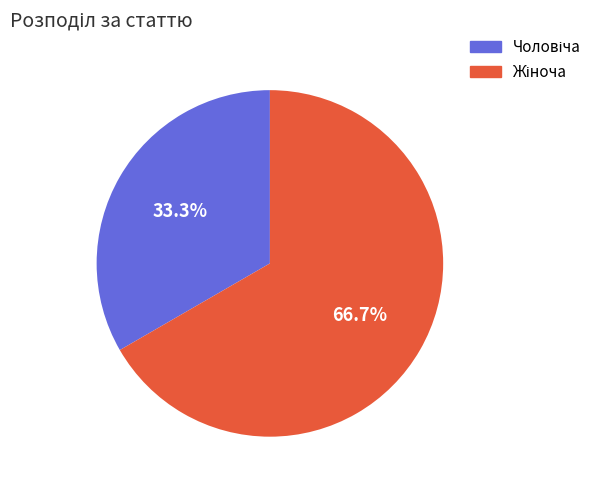

Is there a majority slice in this chart?

Yes